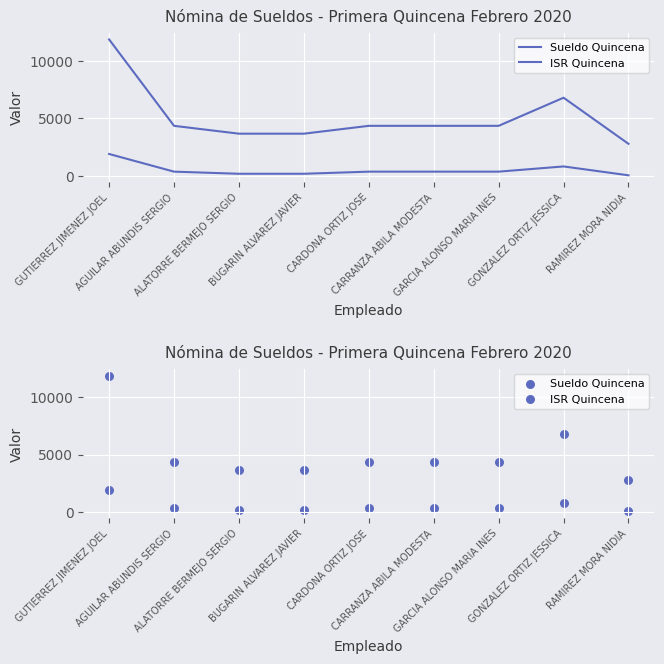

What are all the series names shown in the legend?

Sueldo Quincena, ISR Quincena